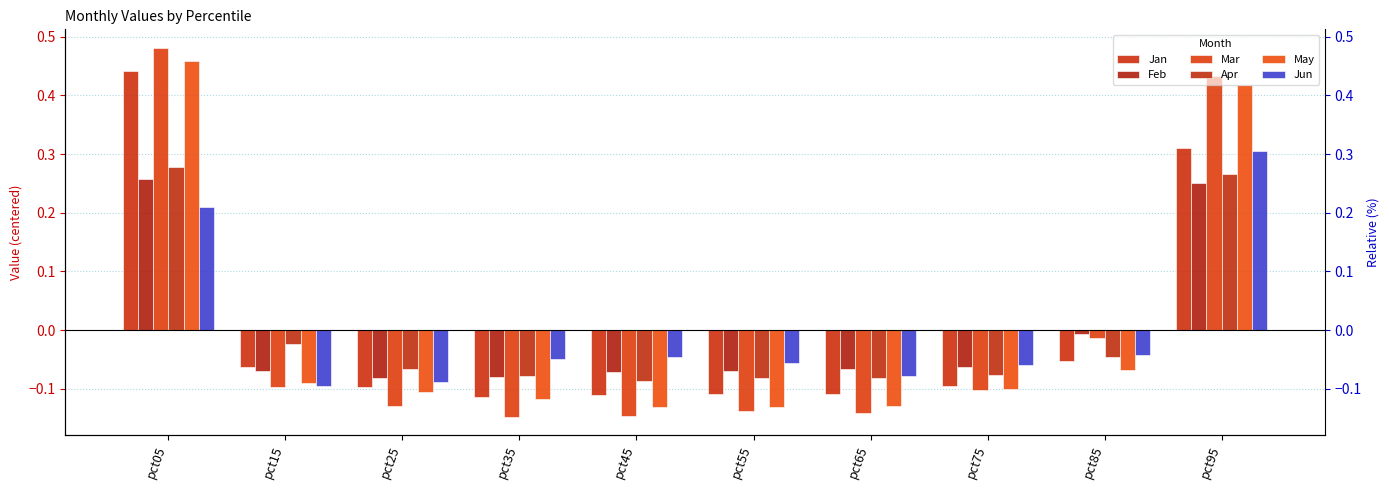

What is the difference between the maximum and minimum values in the Apr series?

0.4